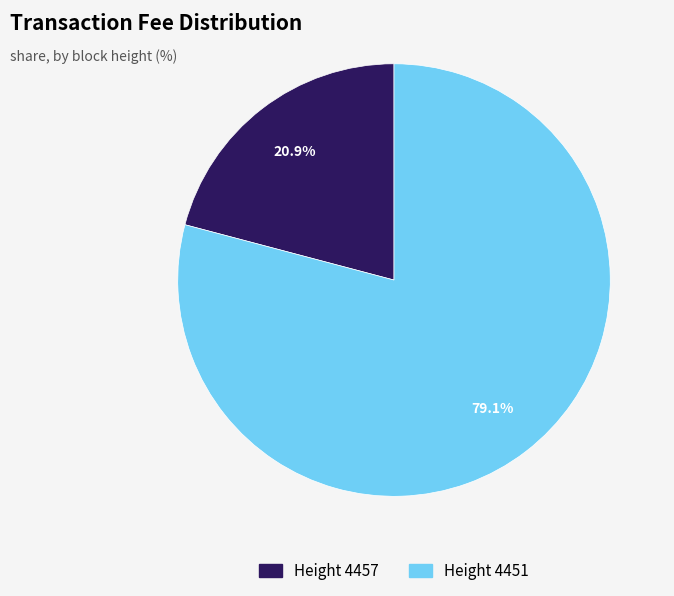

Is there any slice that represents more than half of the pie?

Yes